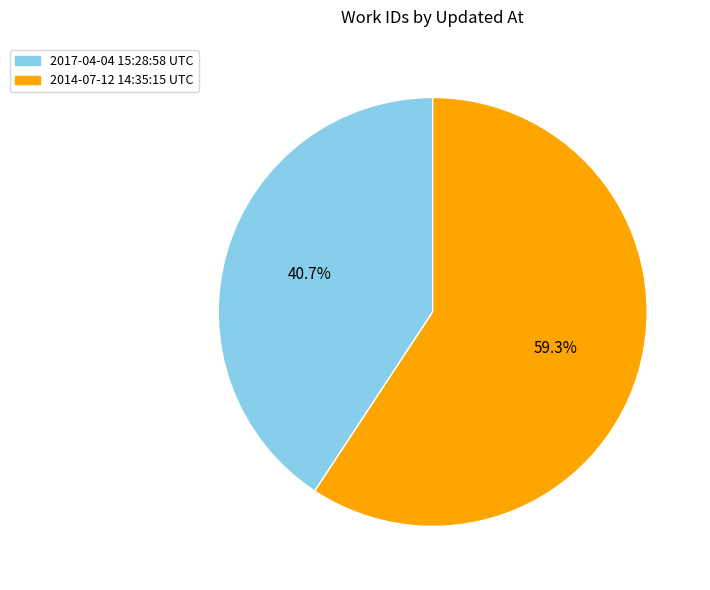

Rank the categories by value from highest to lowest.

2014-07-12 14:35:15 UTC, 2017-04-04 15:28:58 UTC